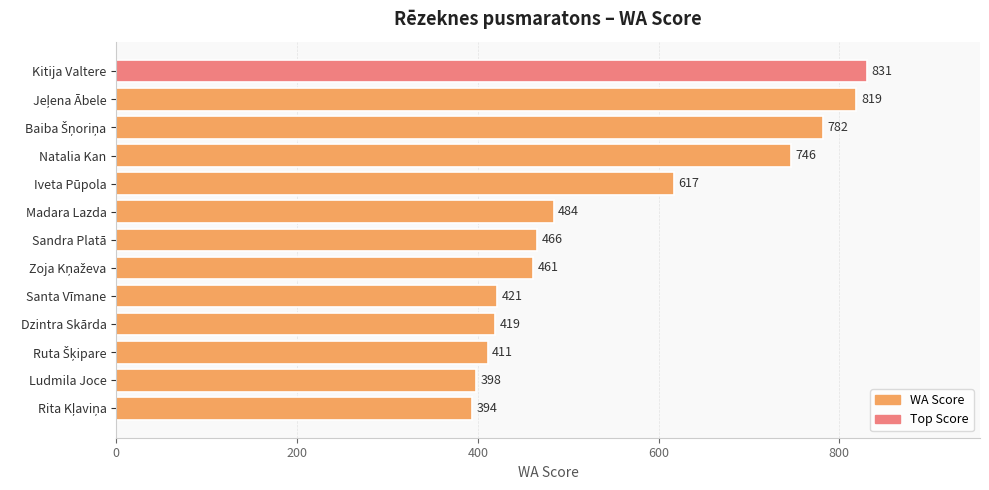

How many series are shown in this chart?

1